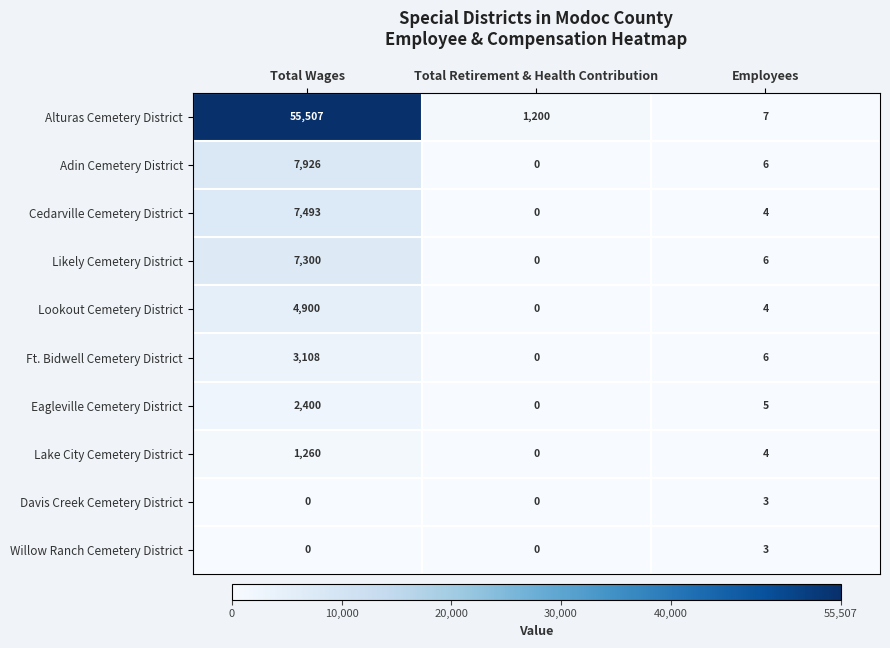

Is it true that Adin Cemetery District equals 6 at Employees?

True